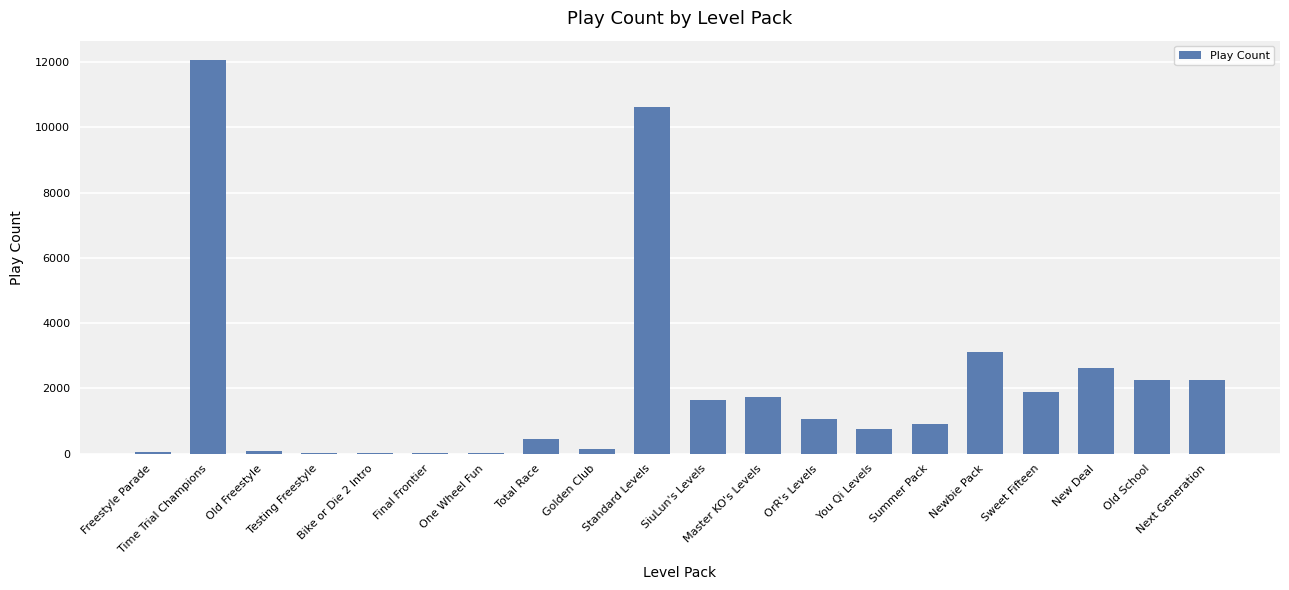

How many distinct data groups are displayed?

1